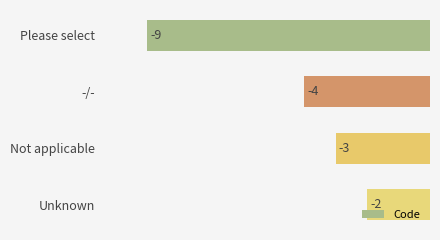

List the labels in order of value, smallest first.

Please select, -/-, Not applicable, Unknown